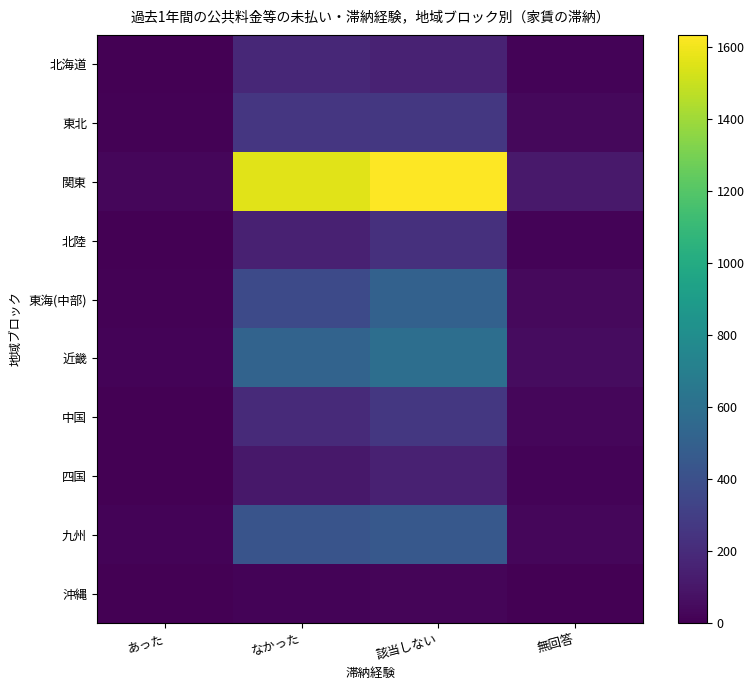

Which category has the highest value across all series?

該当しない